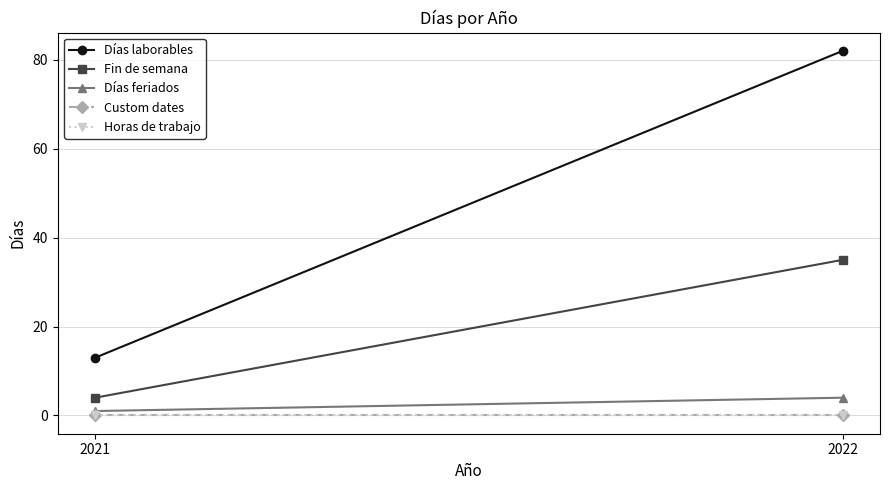

List the labels in order of Días feriados value, largest first.

2022, 2021